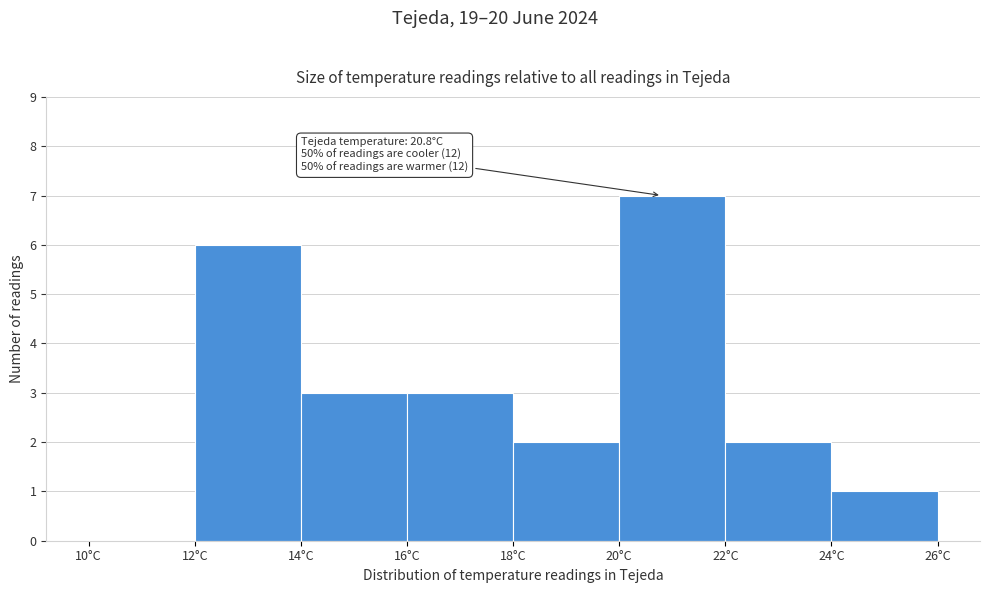

Over which range of the x-axis is the bar tallest?

20 to 22